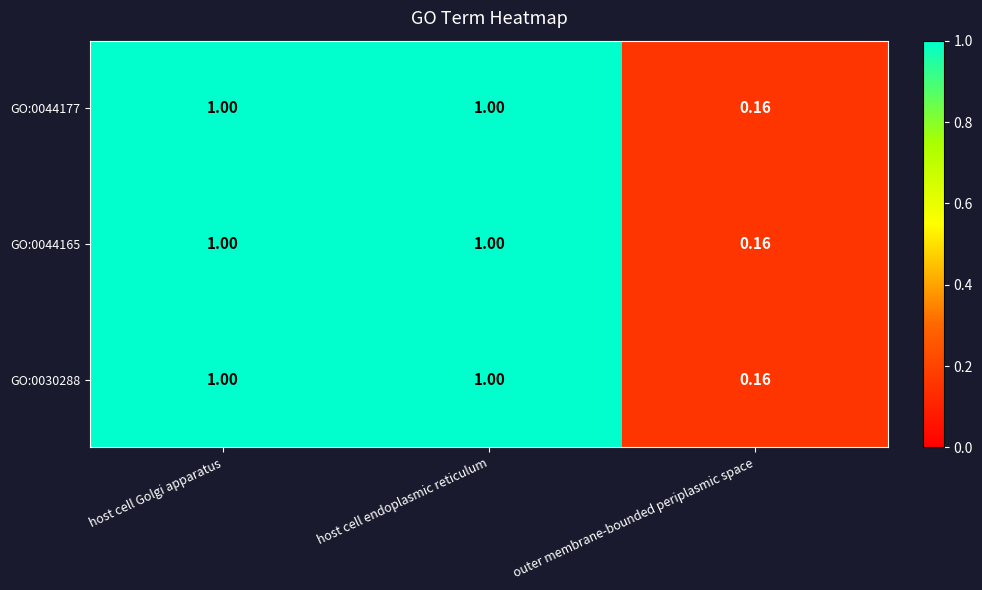

Where is GO:0044165 nearest to the value 0?

outer membrane-bounded periplasmic space